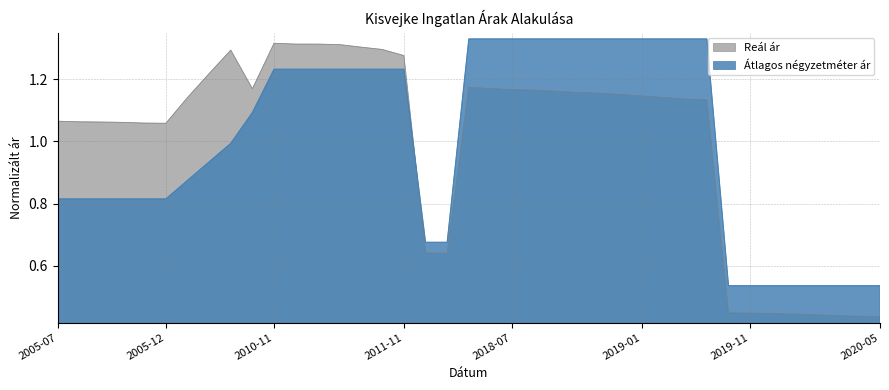

What is the label of the 12th point from the left?

2010-12